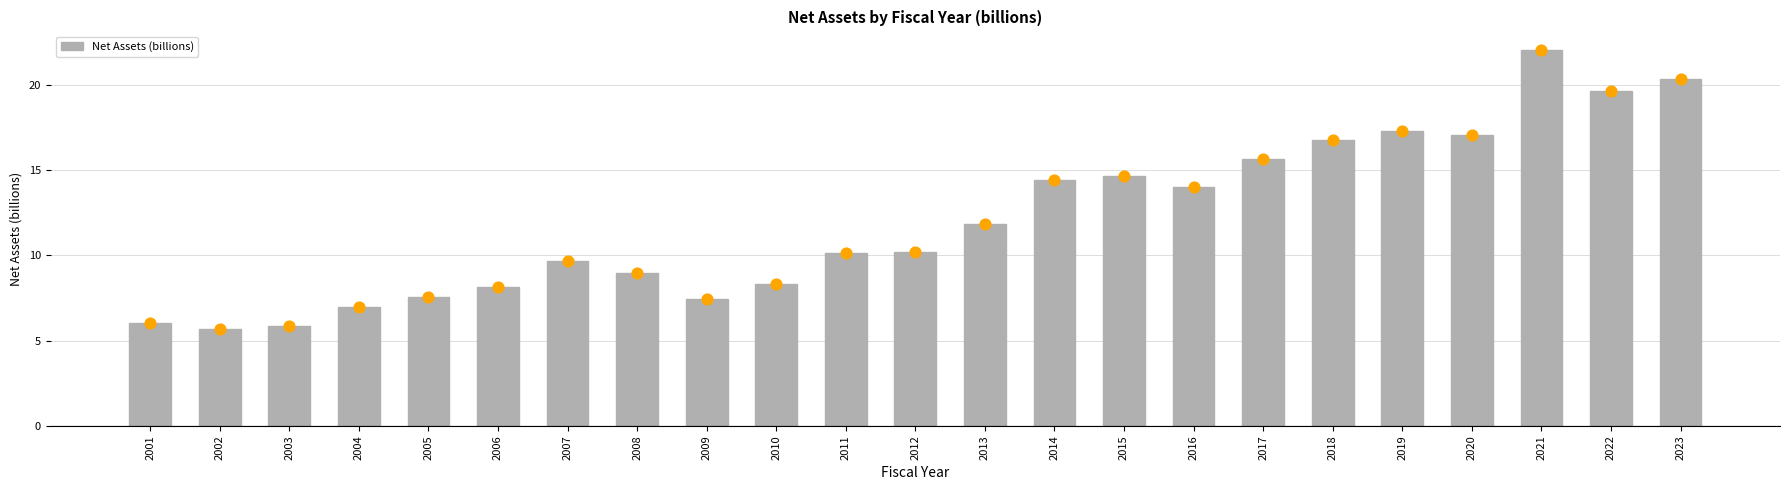

What is the change in value from 2014 to 2020?

+2.6